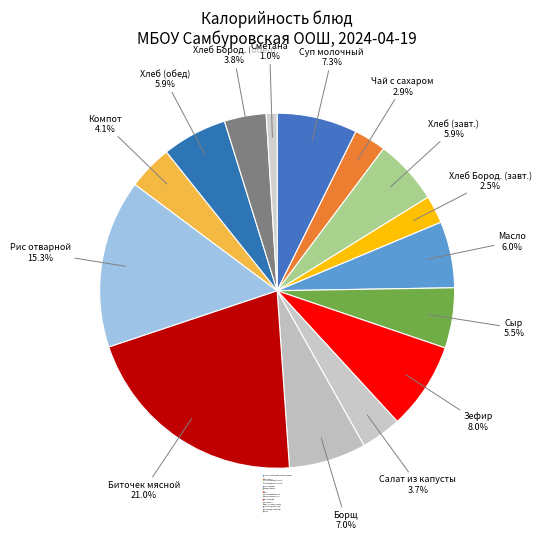

To the nearest percent, what is the difference between the largest and smallest slice percentages?

20%